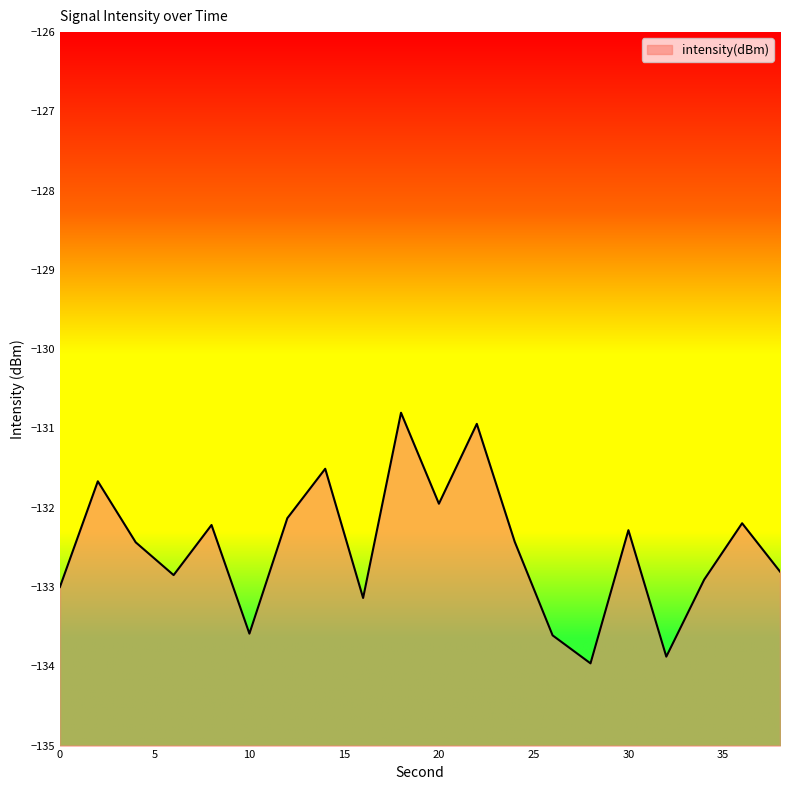

How many lines are shown in the chart?

1